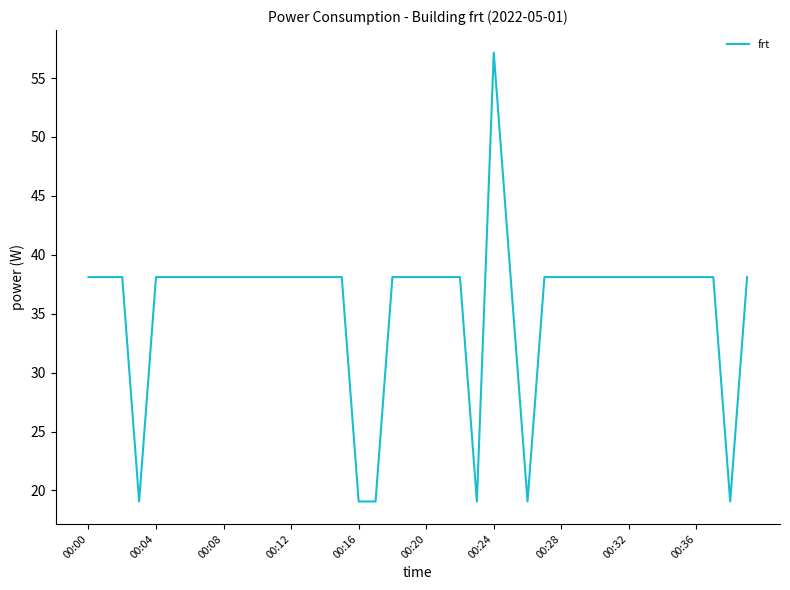

What is the minimum value shown in the chart?

19.1